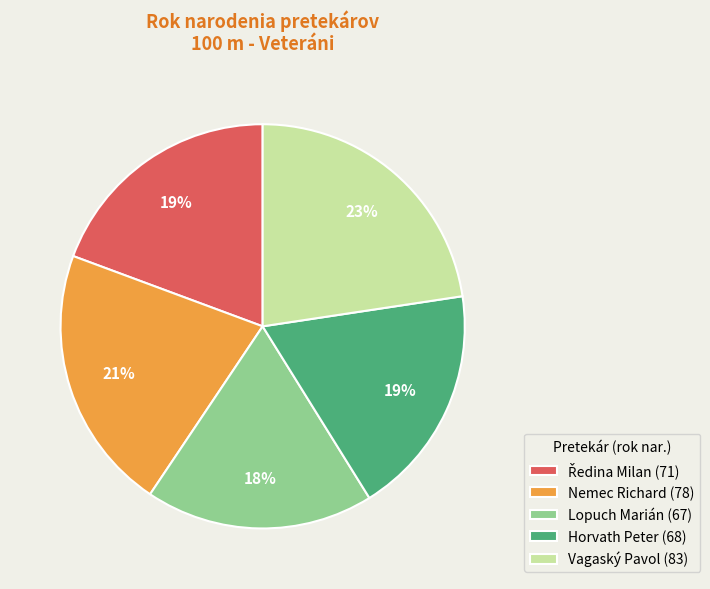

Approximately how many times larger is the value at Vagaský Pavol (83) compared to Horvath Peter (68)?

1.2